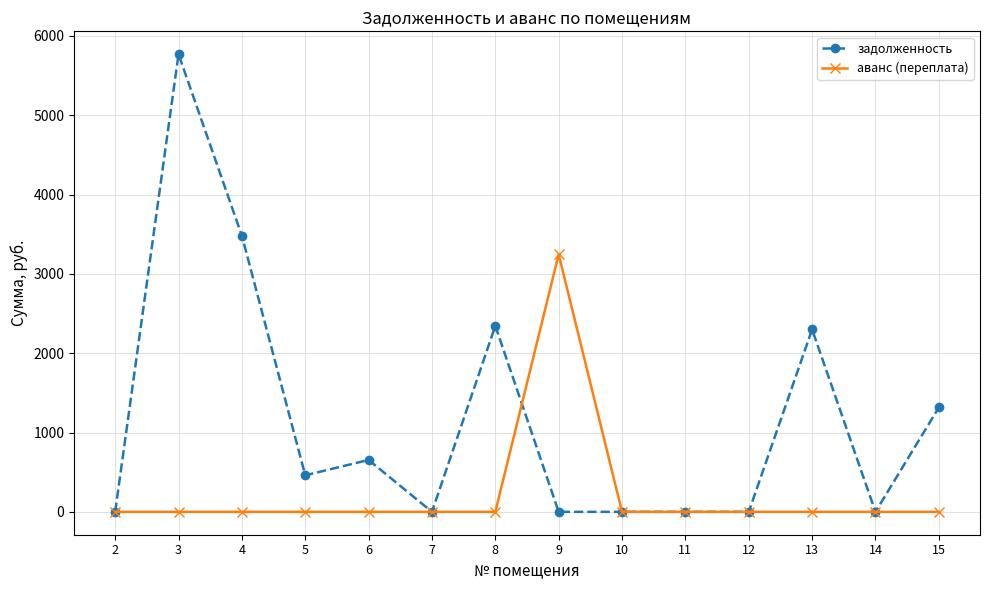

Rank the series at 5 from highest to lowest value.

задолженность, аванс (переплата)